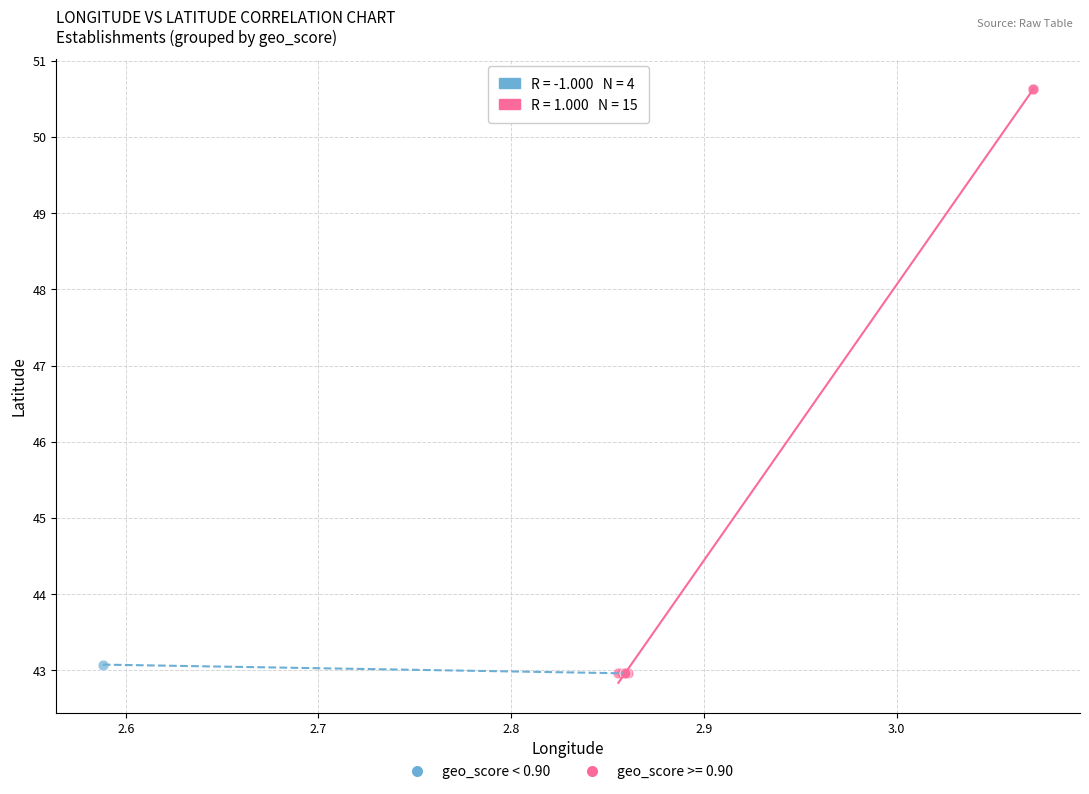

Which series reaches the maximum Y coordinate?

geo_score >= 0.90